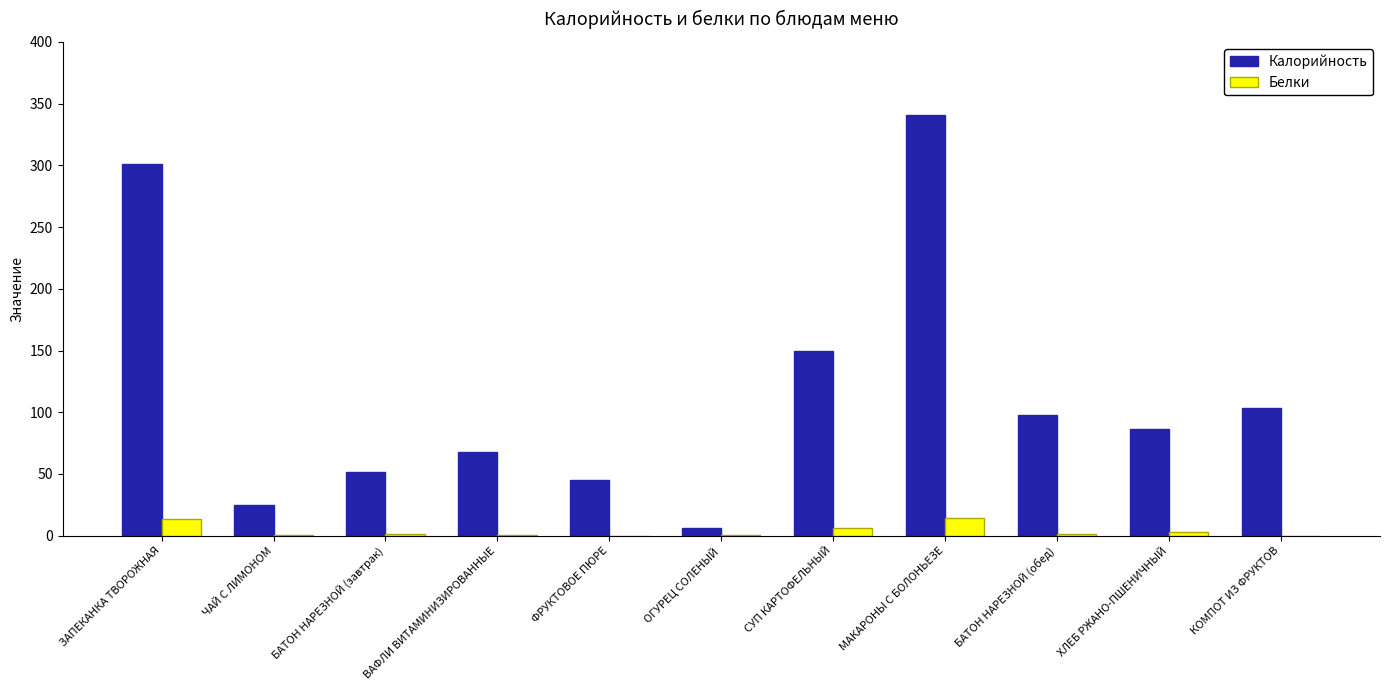

What is the maximum value shown in the chart?

340.6